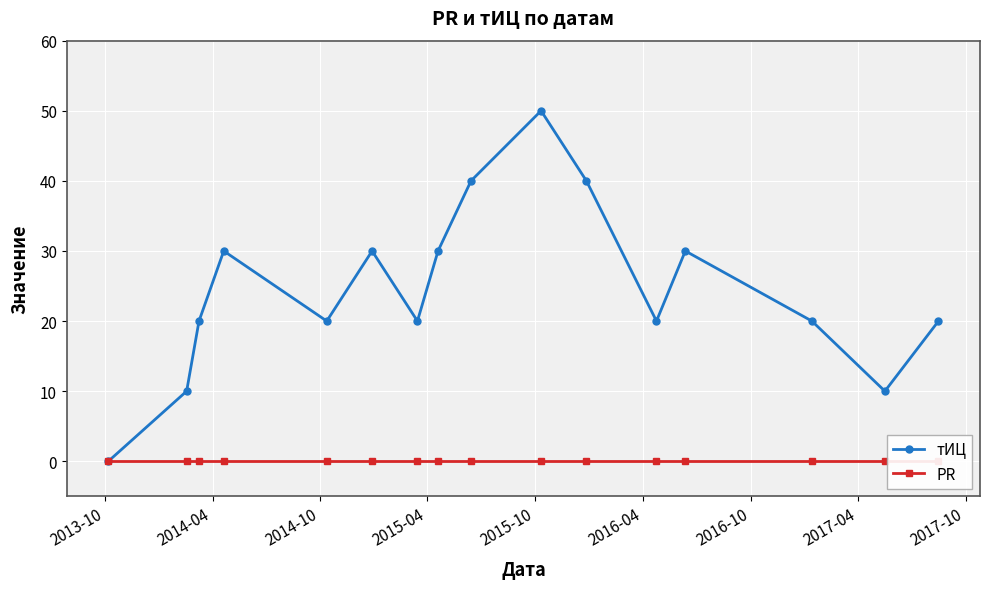

In тИЦ, how many points are higher than both neighbors (excluding endpoints)?

4